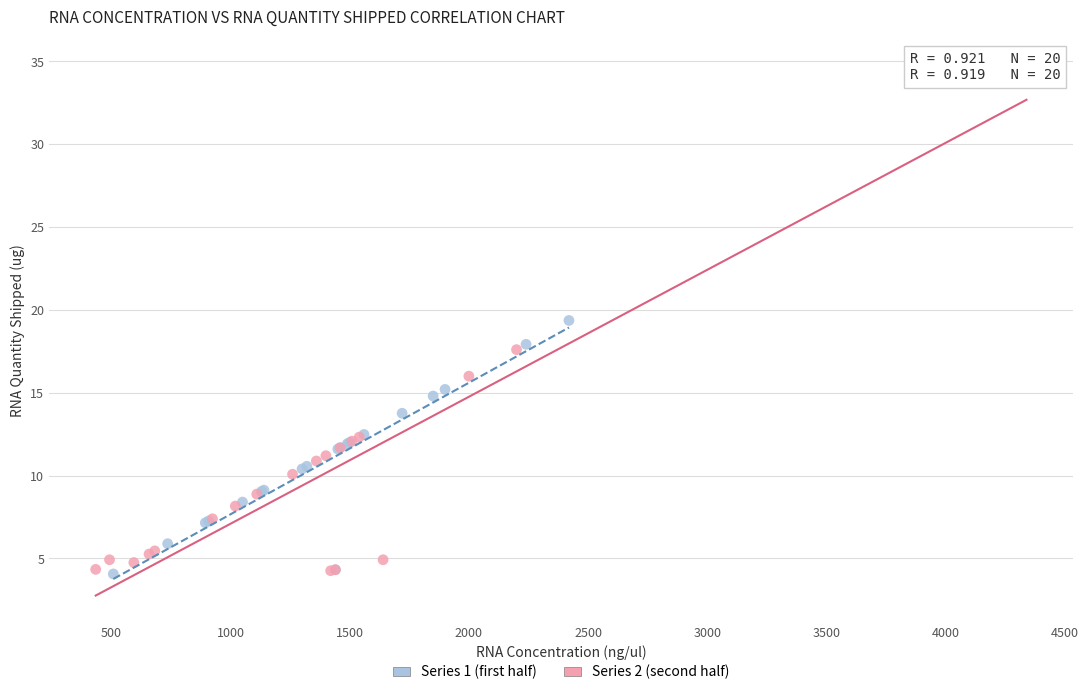

Which series has the largest Y range (max minus min)?

Series 2 (second half)